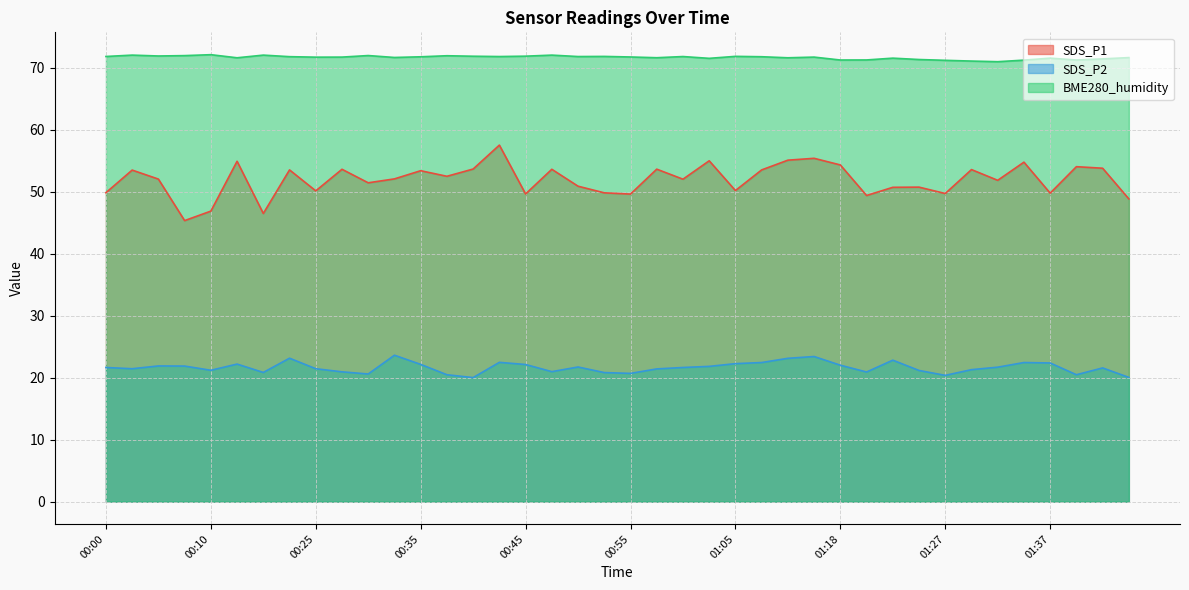

At which category is the sum across all series the highest?

00:43